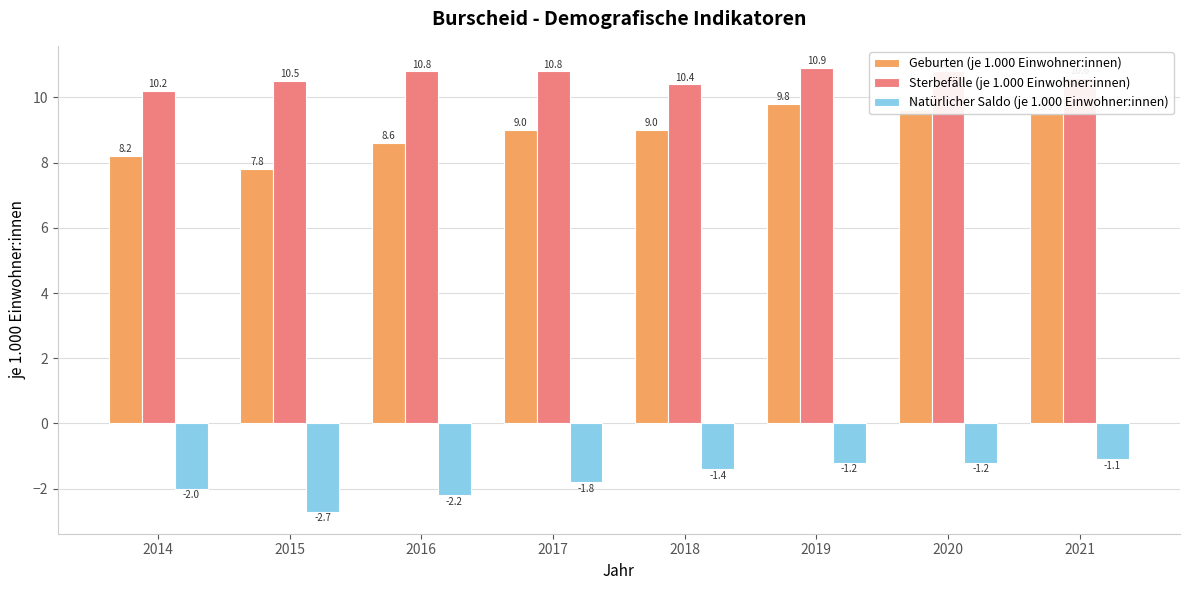

What is the difference between the Geburten (je 1.000 Einwohner:innen) values at 2015 and 2014?

0.4